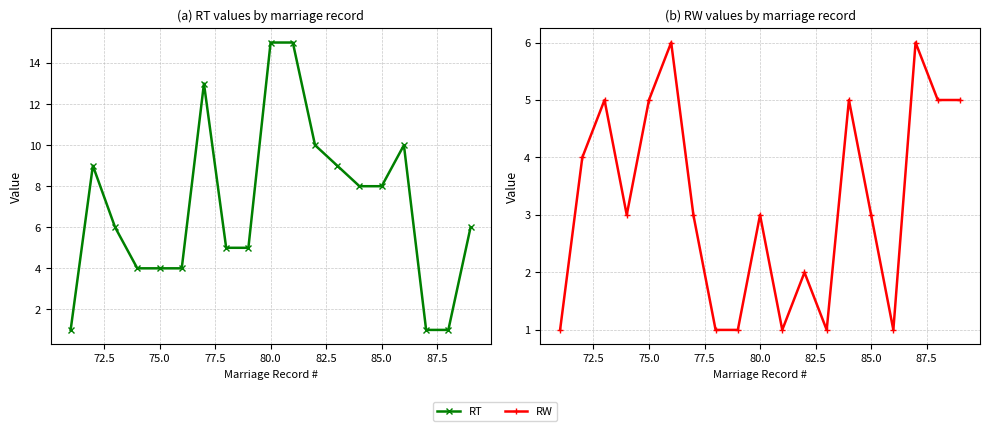

Which series has the largest total across all categories?

RT